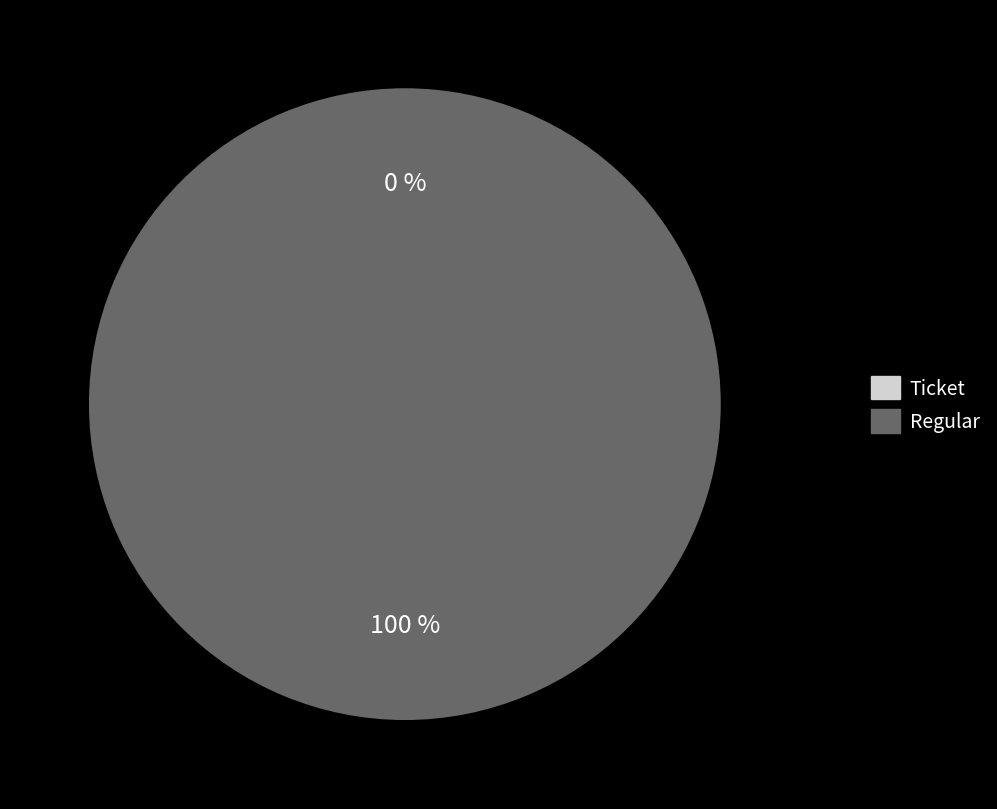

True or false: Ticket accounts for 1% of the total.

False